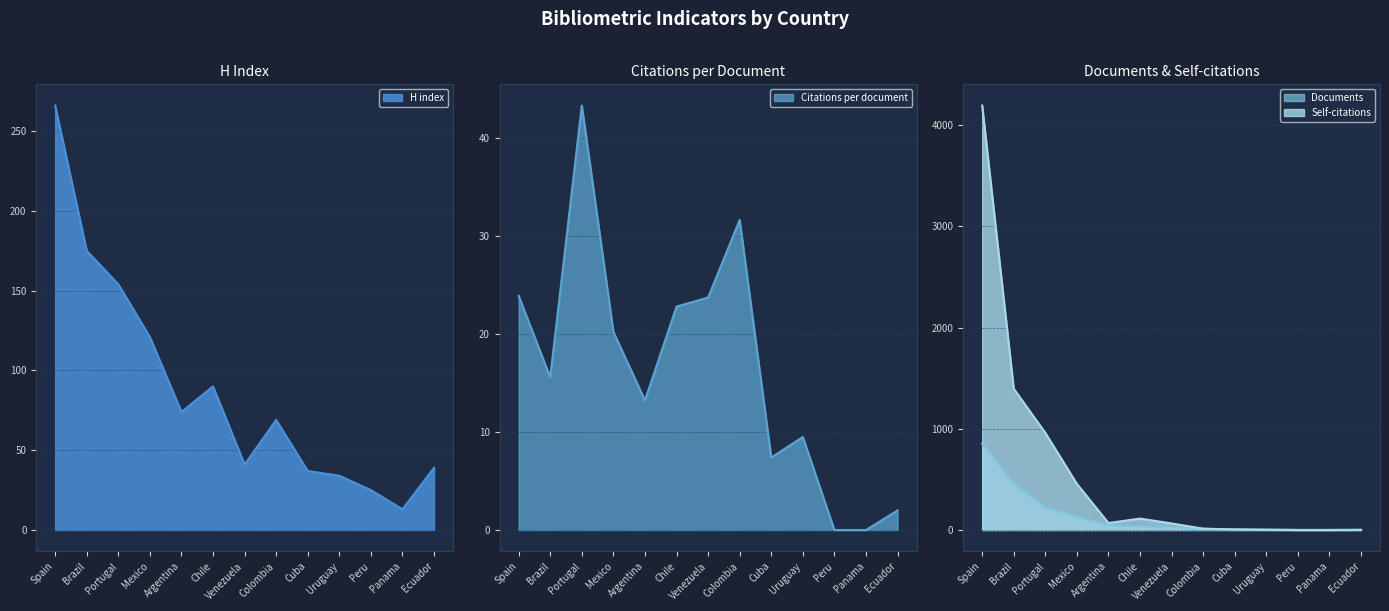

Which series has the largest range (max minus min)?

Self-citations